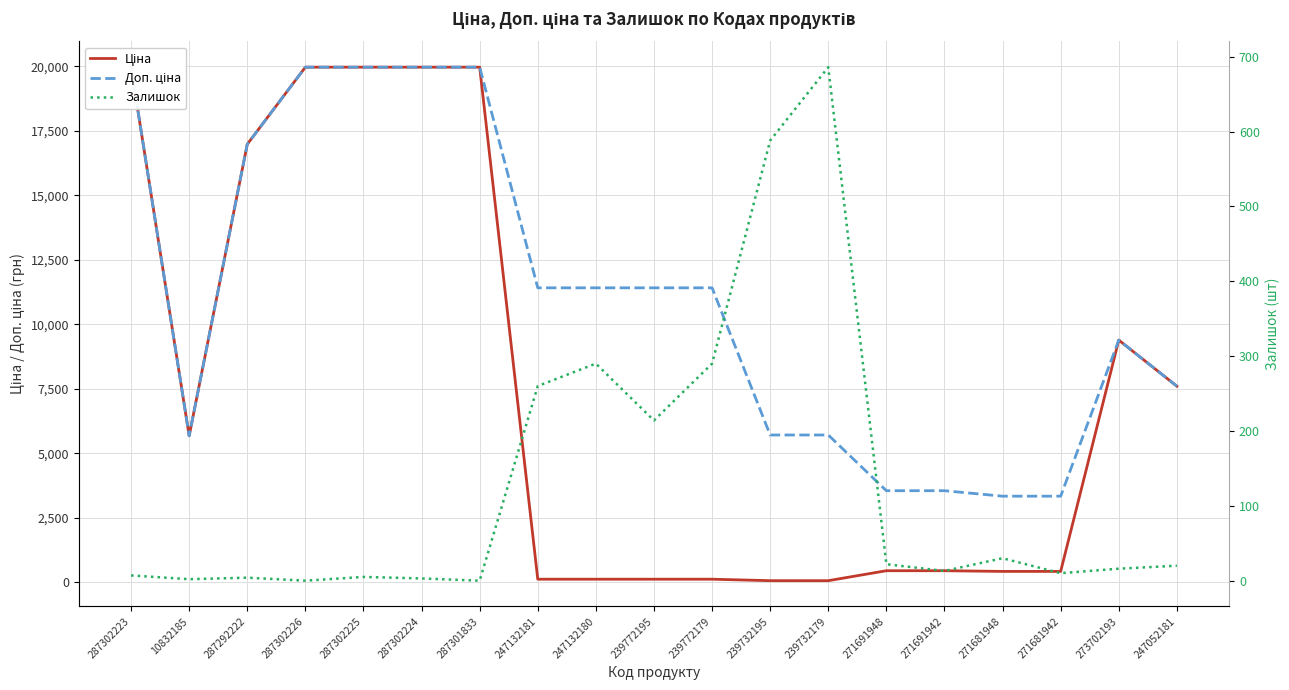

Which label corresponds to the smallest value in the chart?

287302226